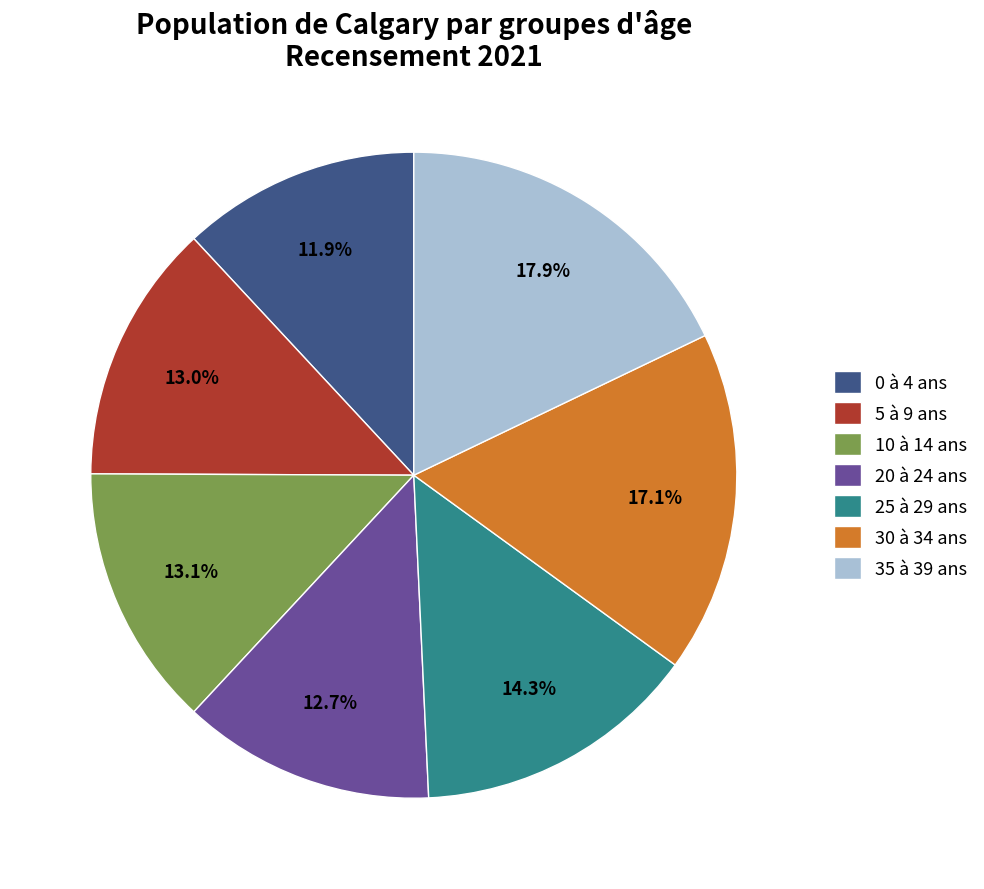

Which category has the biggest portion of the pie?

35 à 39 ans